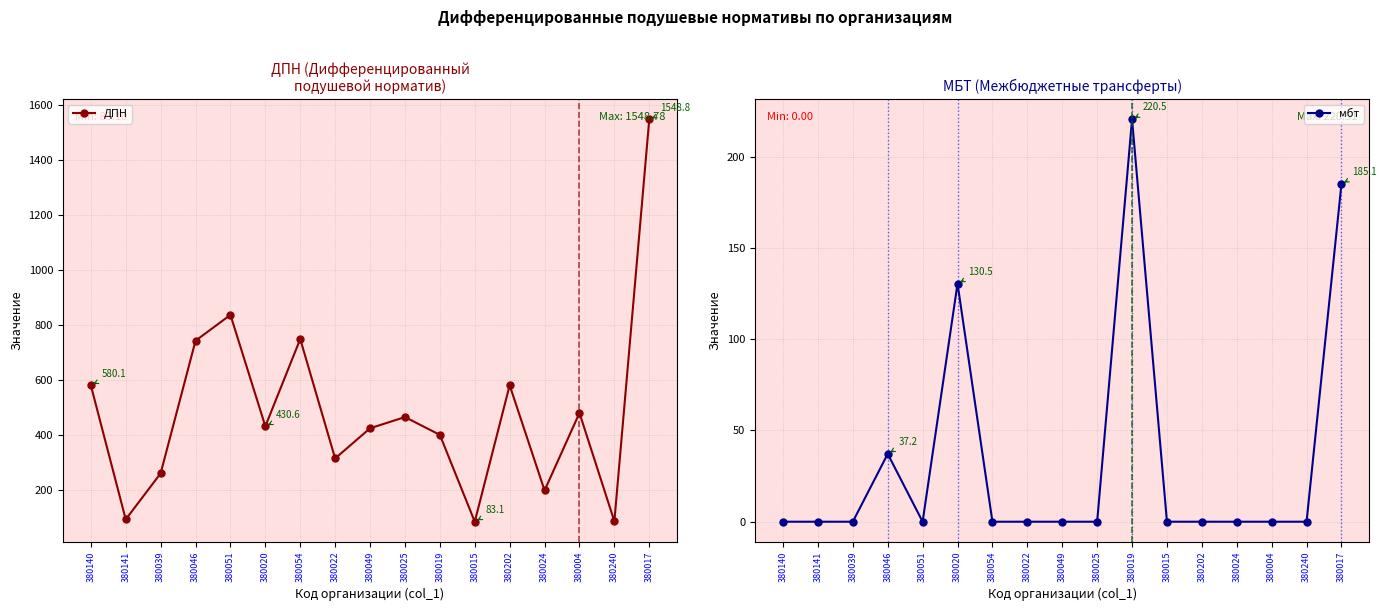

How many lines are shown in the chart?

2